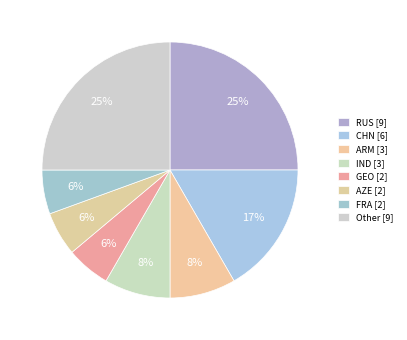

How many slices are in this pie chart?

8